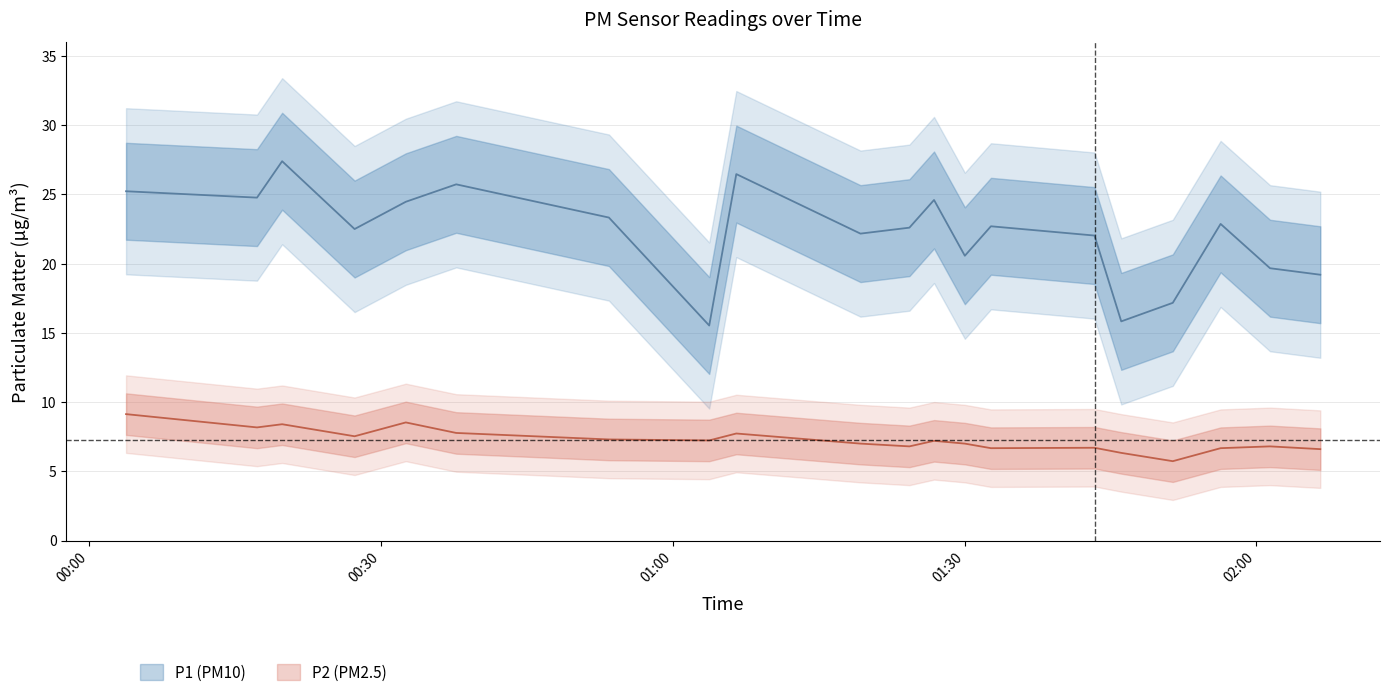

True or false: P1 and P2 intersect in this chart.

False